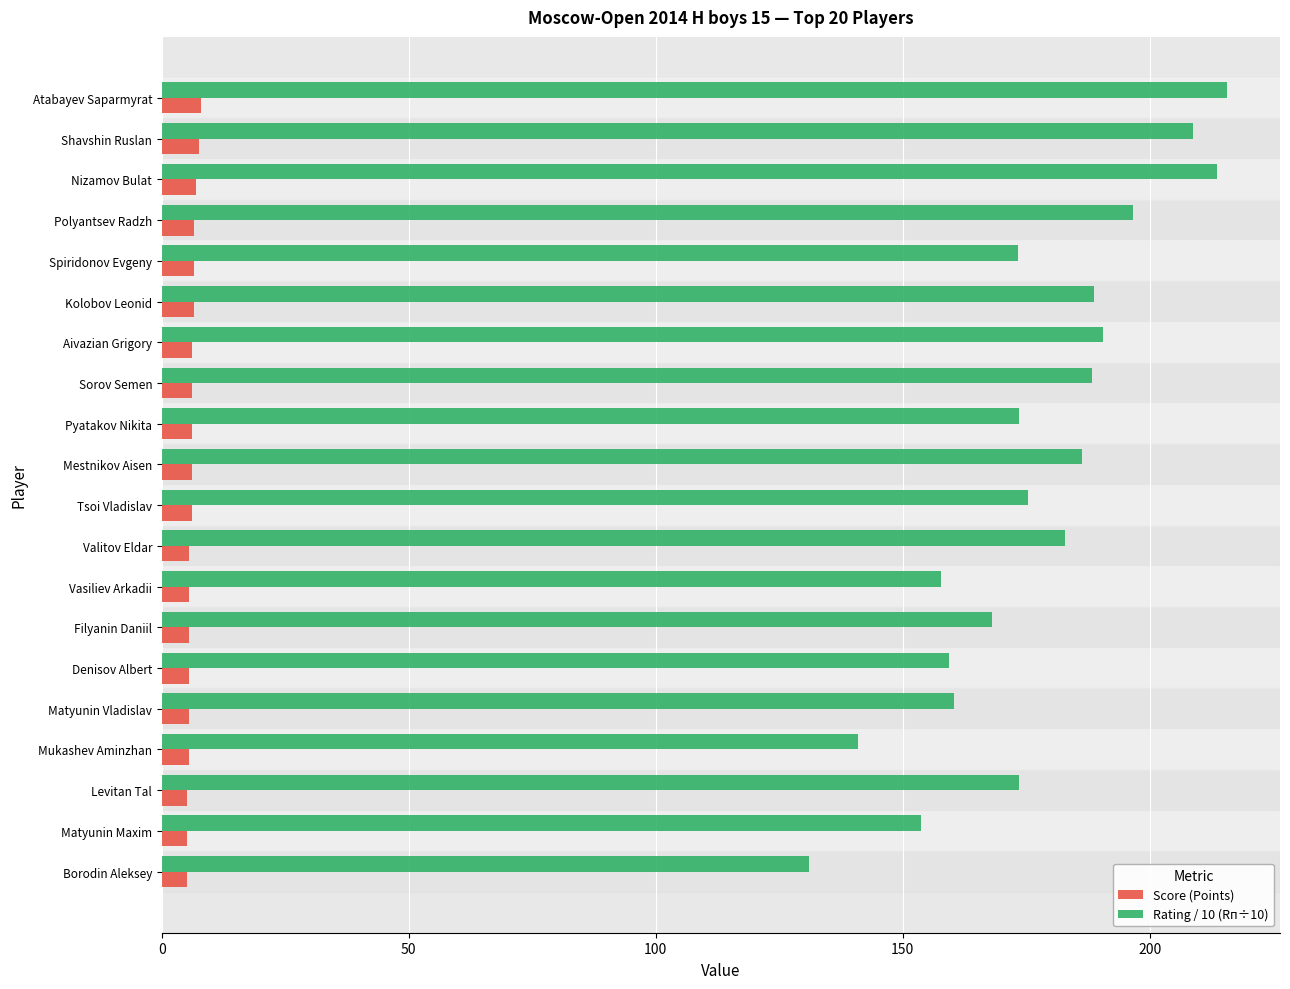

Which series has the largest range (max minus min)?

Rating / 10 (Rп÷10)